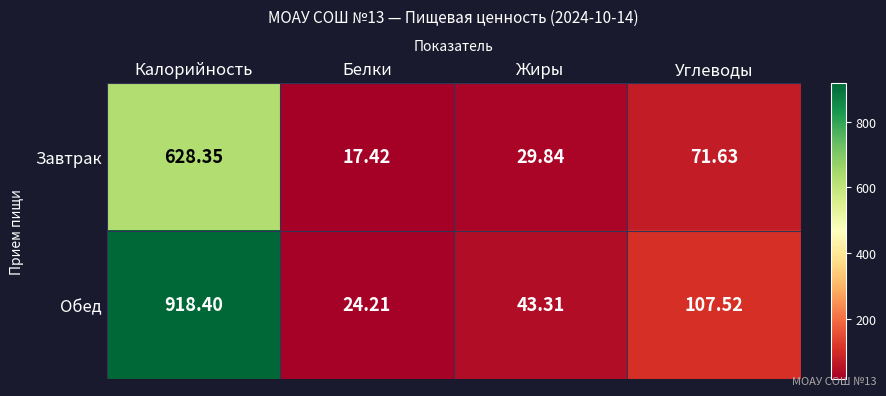

What is the spread (max minus min) of values at Белки?

6.8